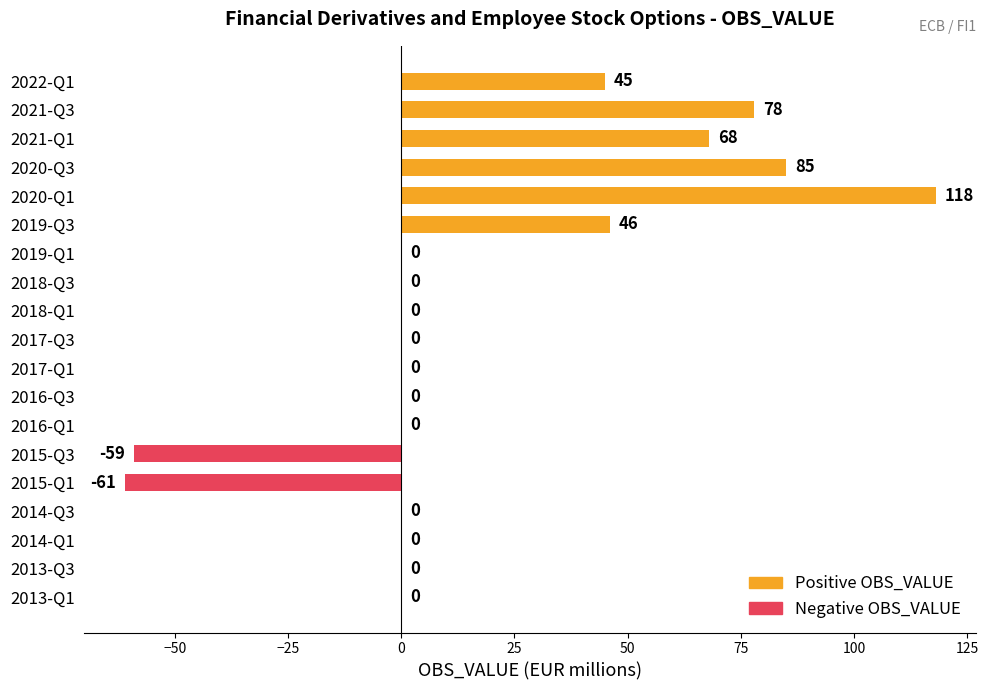

What is the change in value from 2021-Q1 to 2021-Q3?

+10